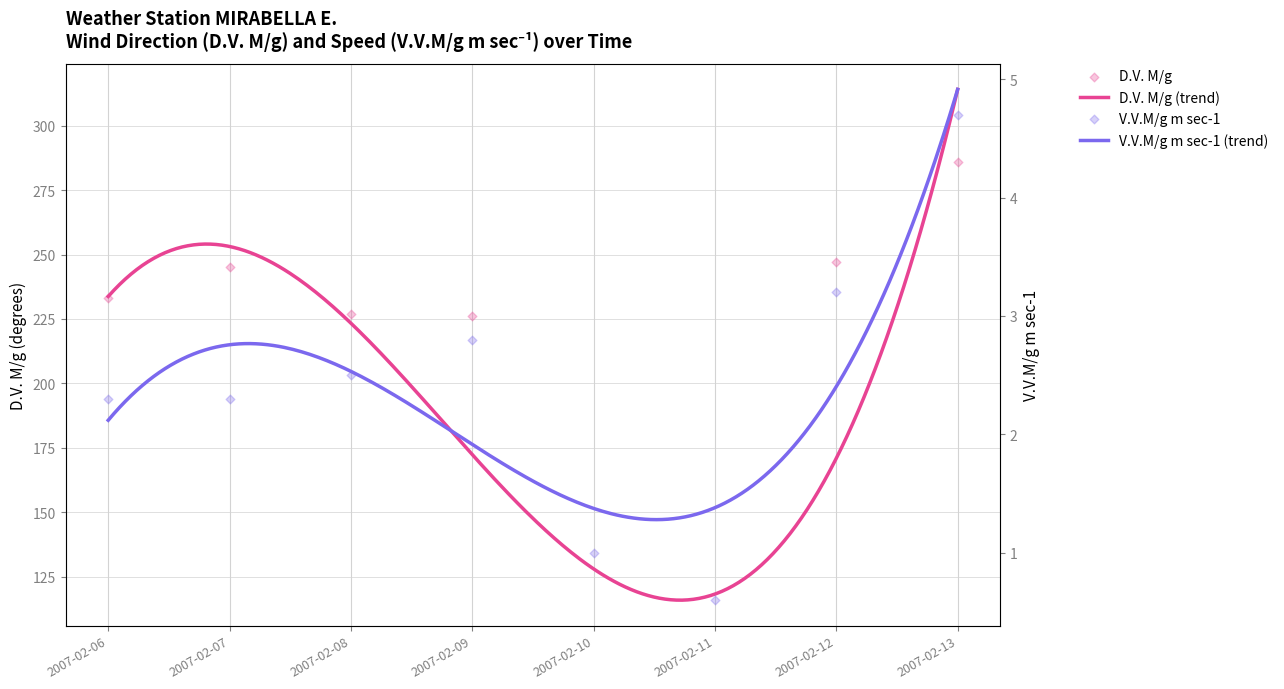

At which category is the sum across all series the highest?

2007-02-13